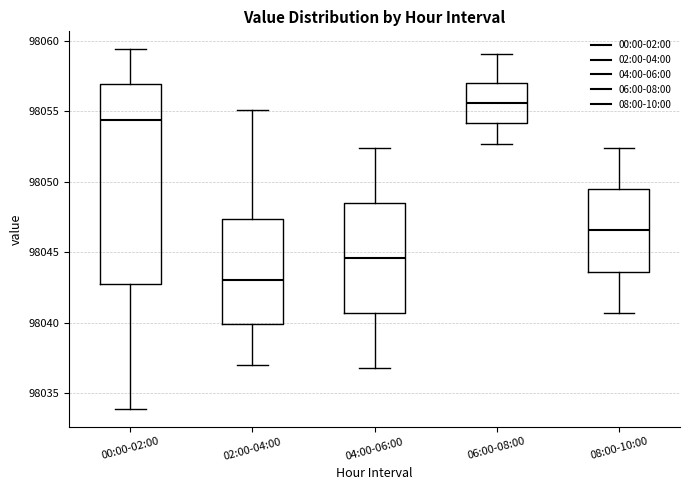

Reading left to right, read every box against the y-axis: the position of its median line, the range the box covers, and the ends of its whiskers. The values are not printed on the chart, so give them approximately, as read against the axis.

00:00-02:00: median 98054.5, box 98042.5 to 98057.0, whiskers 98034.0 to 98059.5
02:00-04:00: median 98043.0, box 98040.0 to 98047.5, whiskers 98037.0 to 98055.0
04:00-06:00: median 98044.5, box 98040.5 to 98048.5, whiskers 98037.0 to 98052.5
06:00-08:00: median 98055.5, box 98054.0 to 98057.0, whiskers 98052.5 to 98059.0
08:00-10:00: median 98046.5, box 98043.5 to 98049.5, whiskers 98040.5 to 98052.5